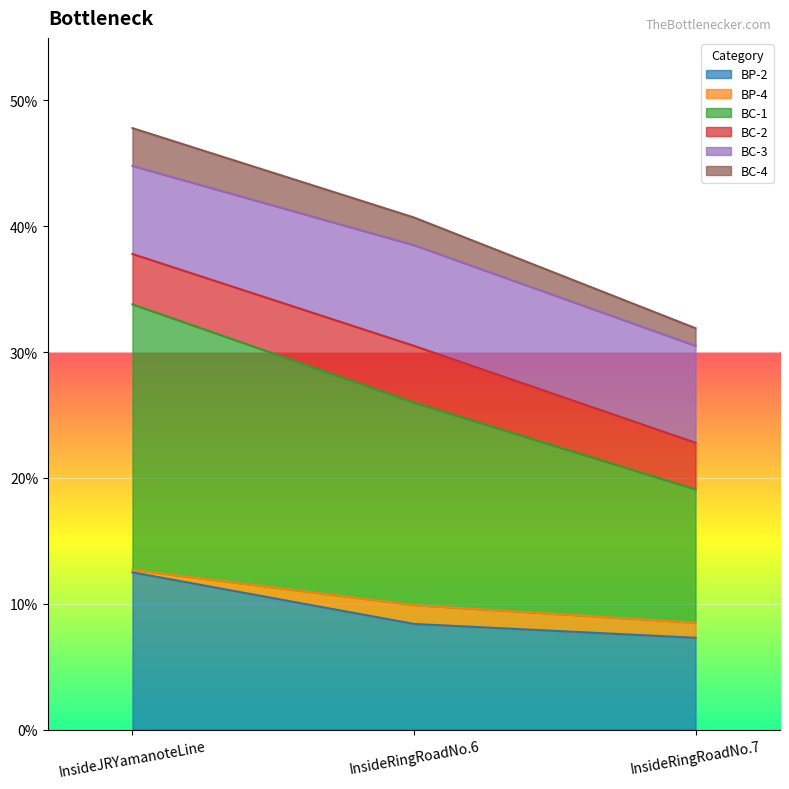

What is the maximum value for BP-2?

12.5